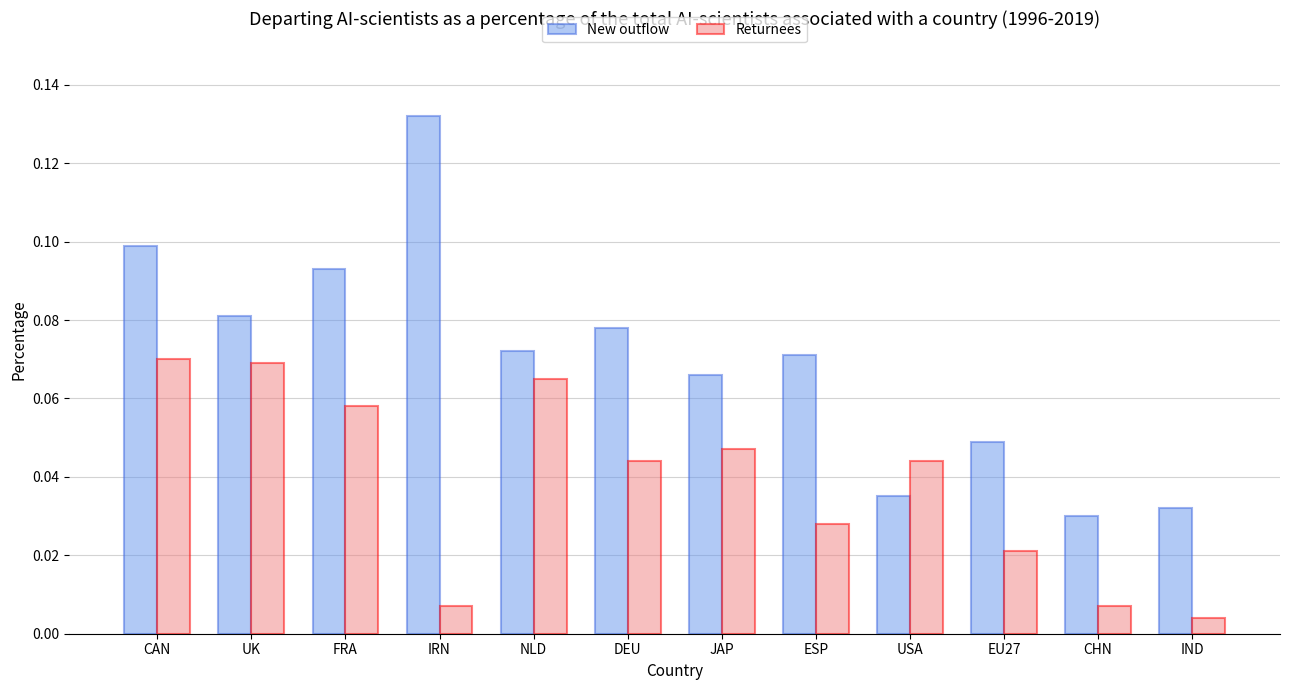

How many groups of bars are there?

12